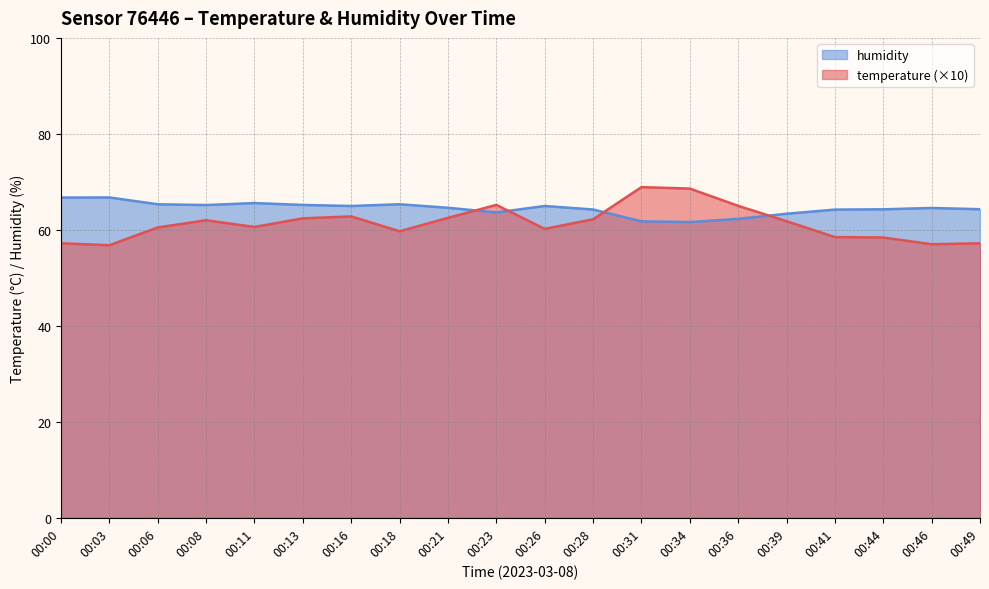

What is the spread (max minus min) of values at 00:06?

4.8